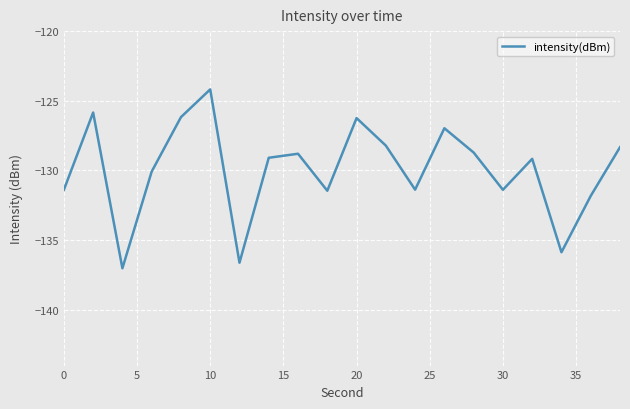

What is the smallest value displayed?

-137.0